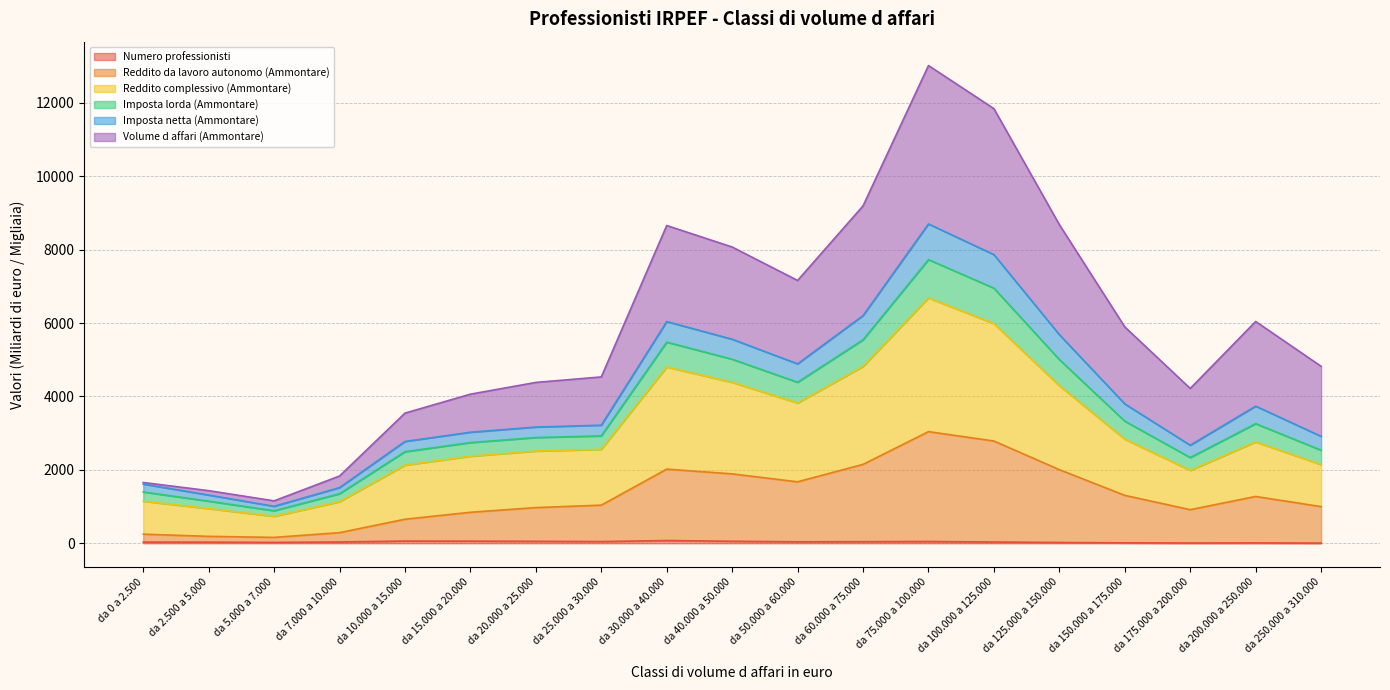

True or false: Imposta netta (Ammontare) has a value of 6746.4 at da 25.000 a 30.000.

False